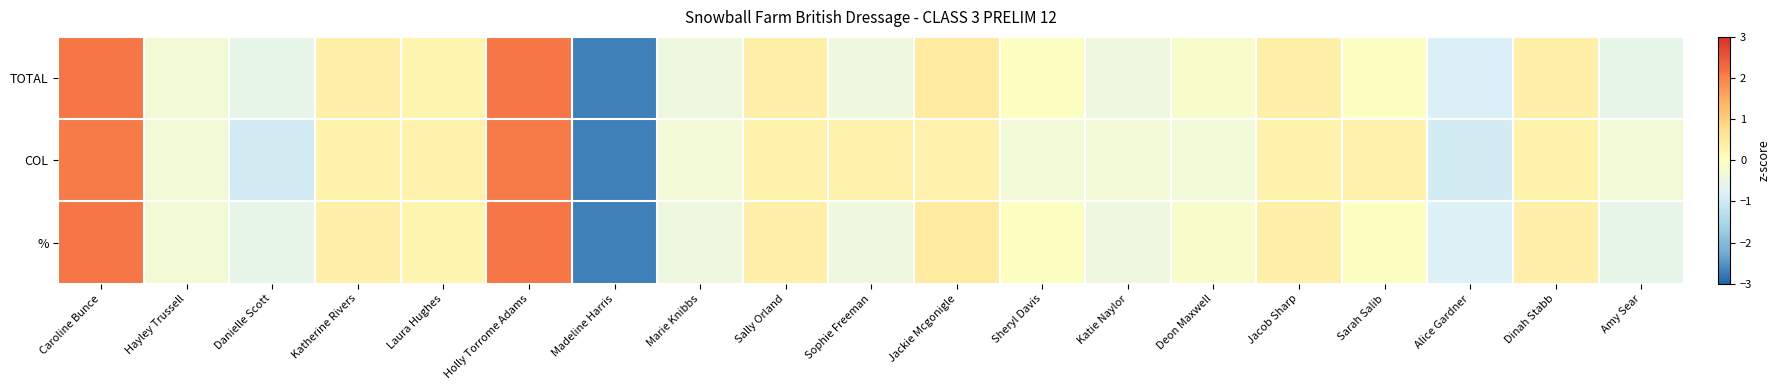

Between Sheryl Davis and Deon Maxwell, which series saw the biggest shift?

%